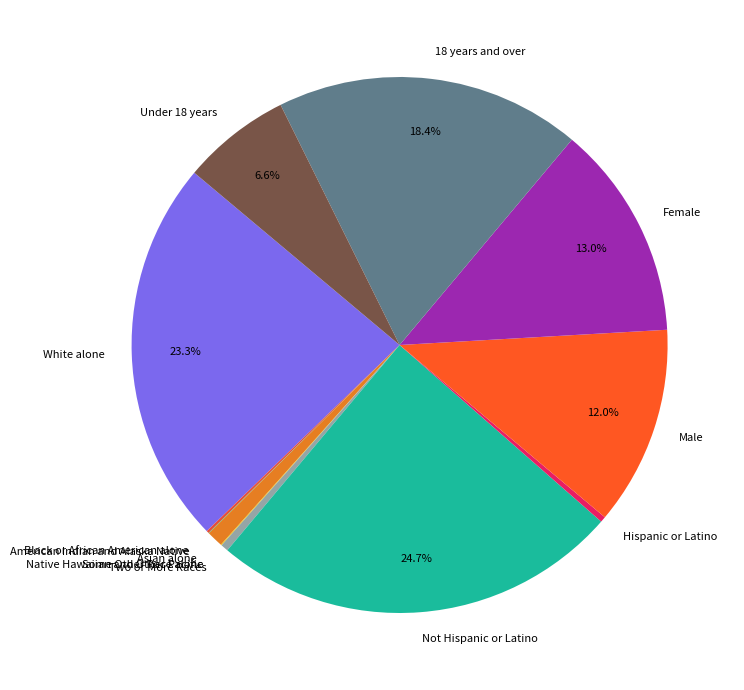

Between White alone and 18 years and over, which is larger?

White alone